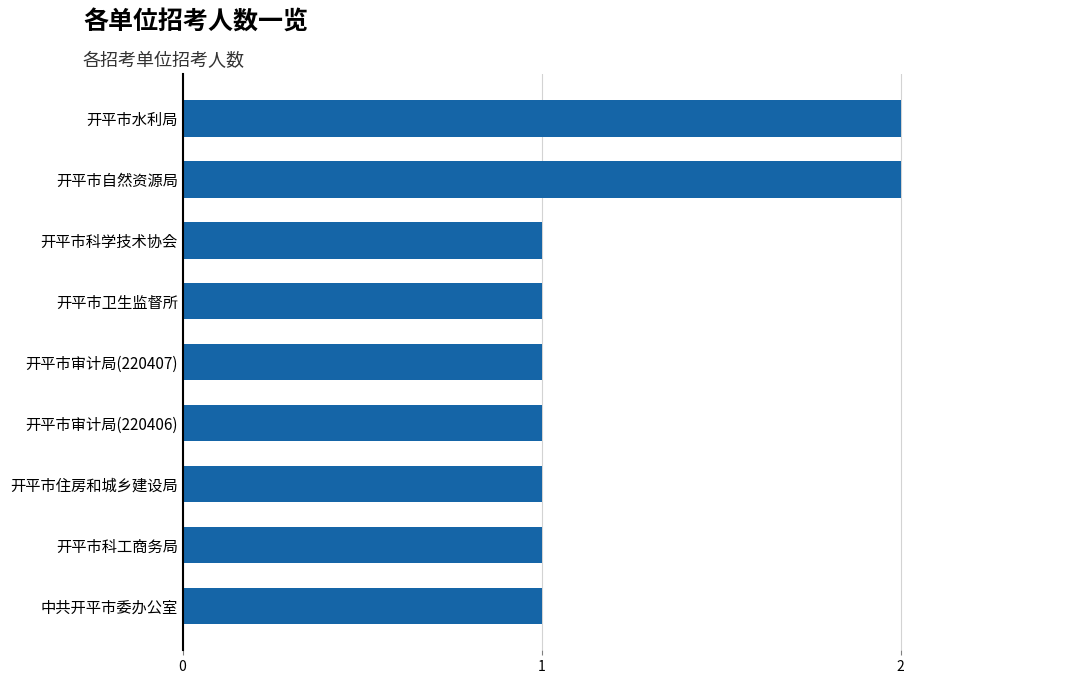

True or false: the data shows 1 at 开平市卫生监督所.

True